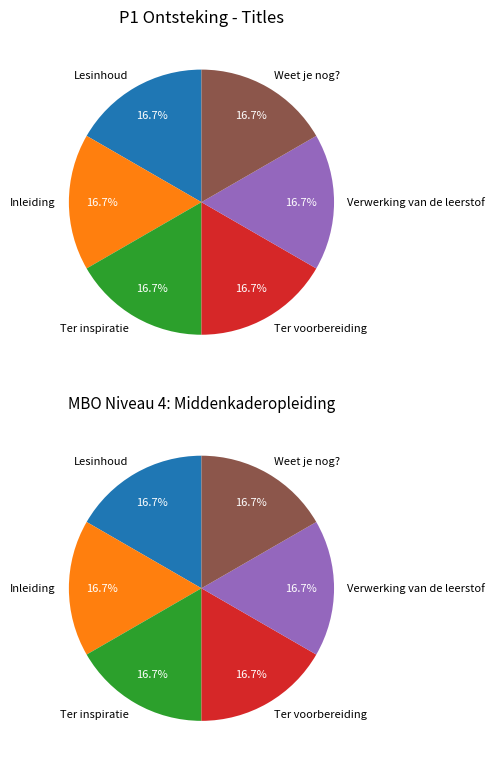

What is the smallest slice in the pie chart?

Lesinhoud